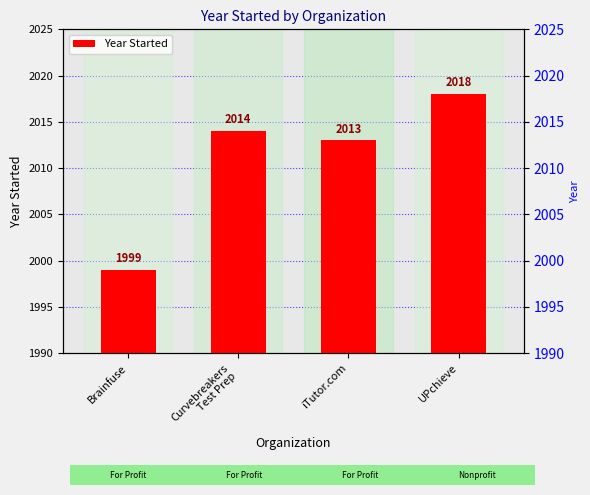

What is the label of the 1st bar from the right?

UPchieve